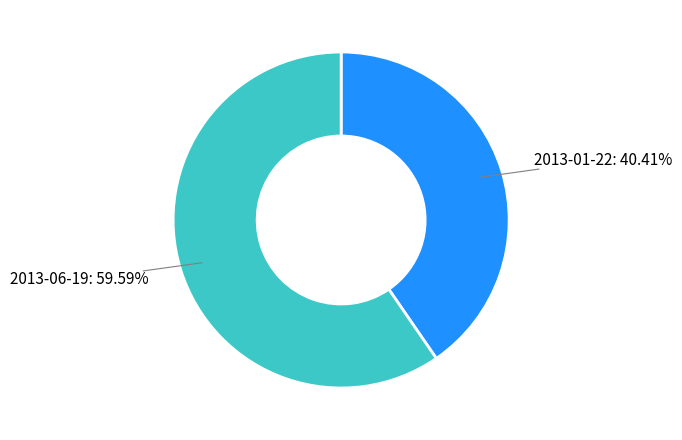

True or false: 2013-01-22 accounts for 31% of the total.

False